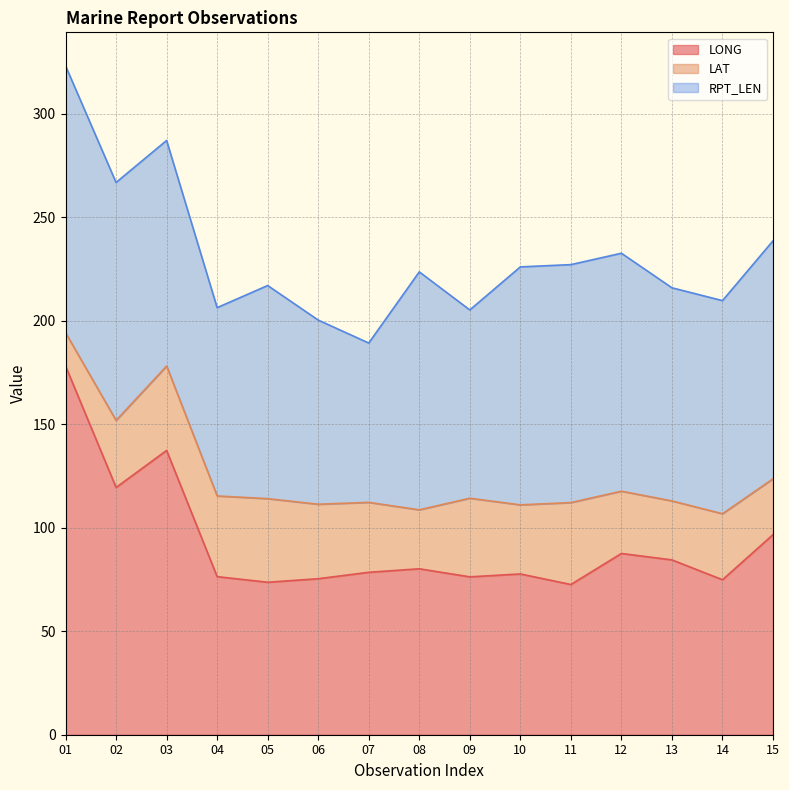

List the labels in order of LONG value, largest first.

01, 03, 02, 15, 12, 13, 08, 07, 10, 04, 09, 06, 14, 05, 11